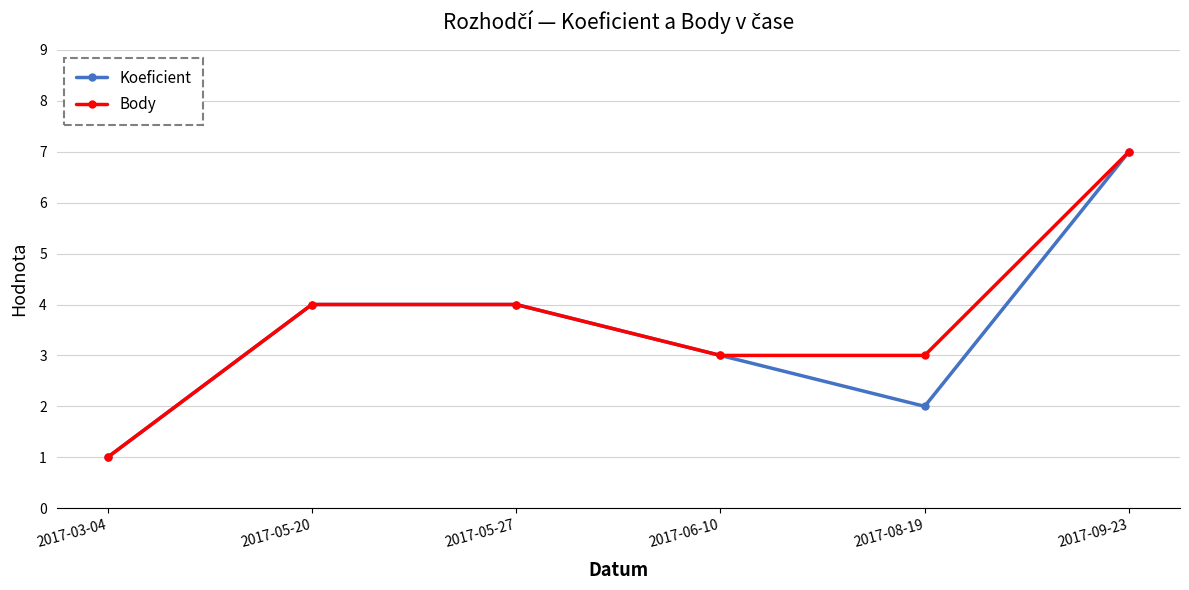

What is the approximate value of Body at 2017-03-04?

1